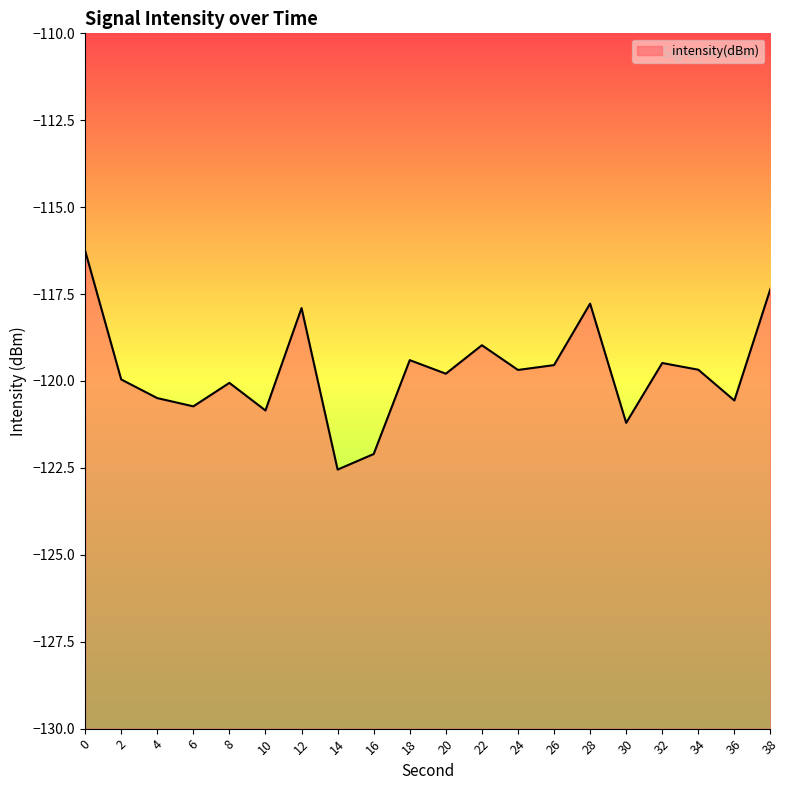

List the labels in order of value, smallest first.

14, 16, 30, 10, 6, 36, 4, 8, 2, 20, 24, 34, 26, 32, 18, 22, 12, 28, 38, 0